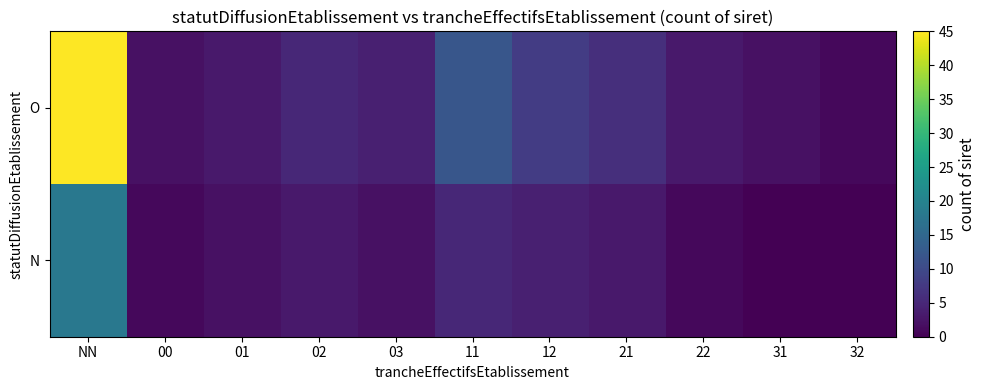

Rank the series at 00 from lowest to highest value.

N, O